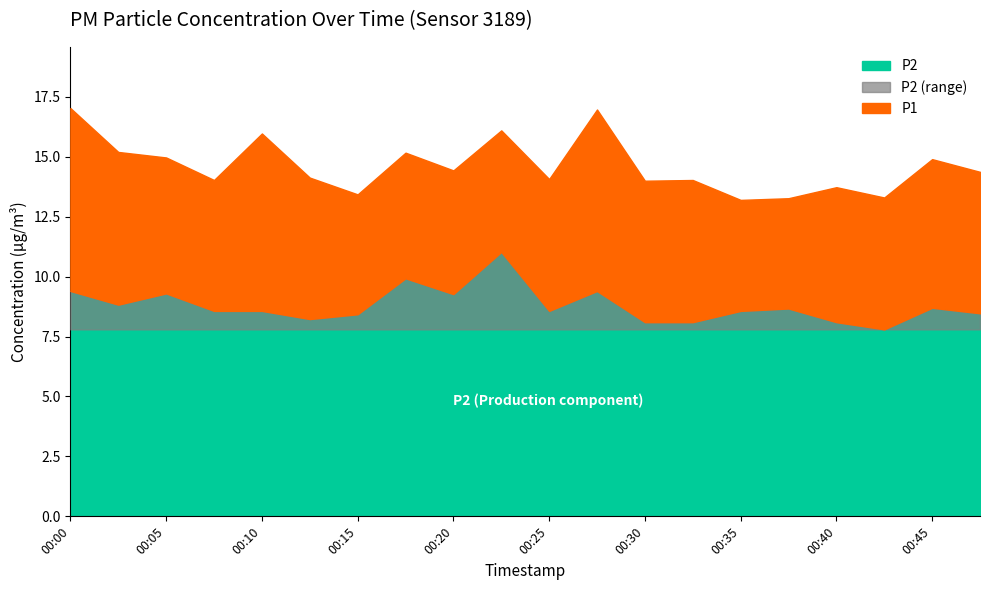

True or false: P2 has more than 2 points higher than both neighbors.

True